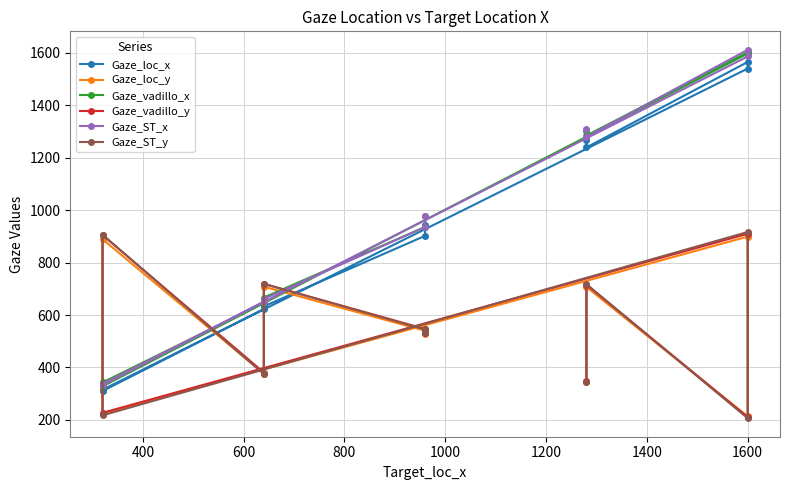

Is it true that Gaze_loc_y equals 1223.0 at 1600?

False